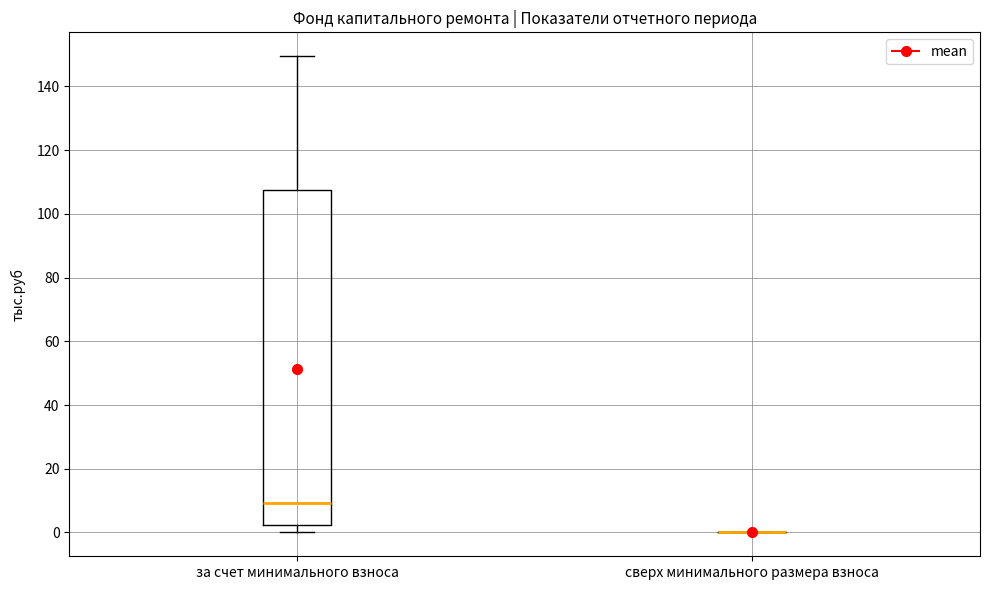

Which box is the tallest, from its lower edge to its upper edge?

за счет минимального взноса